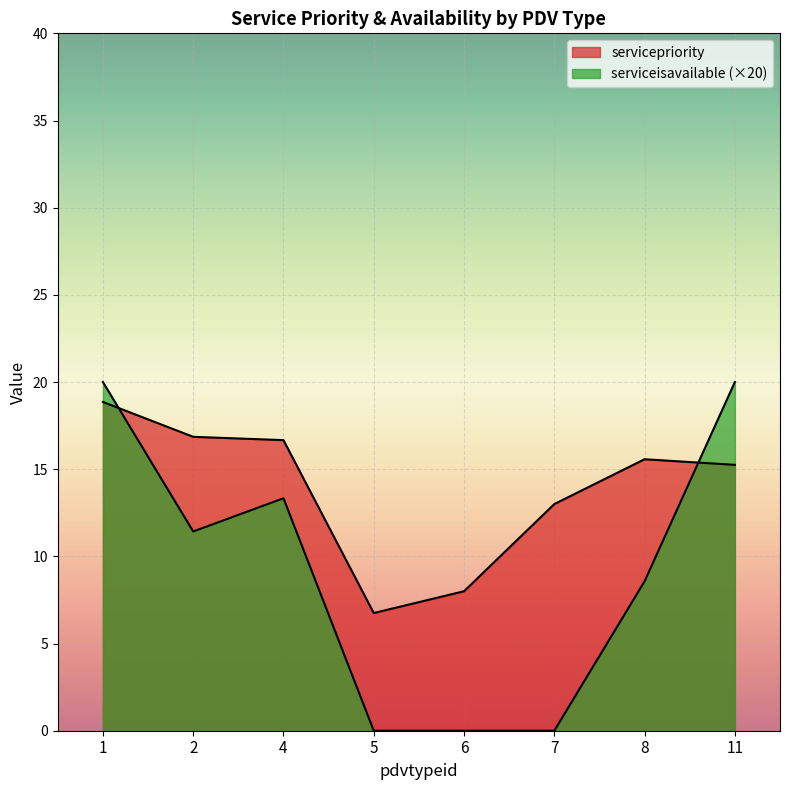

What is the label of the 9th point from the right?

1